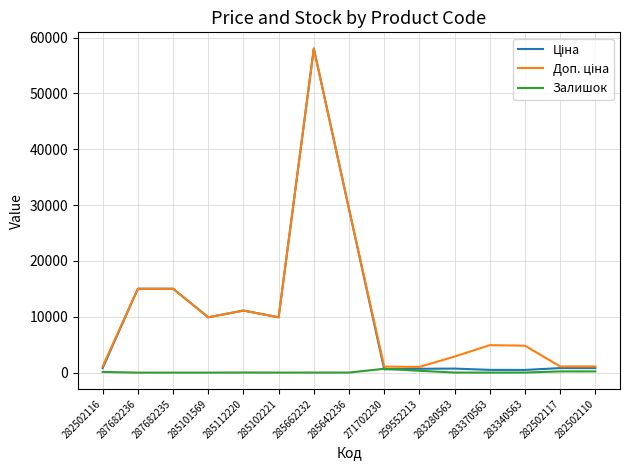

What is the spread (max minus min) of values at 287682236?

15019.2